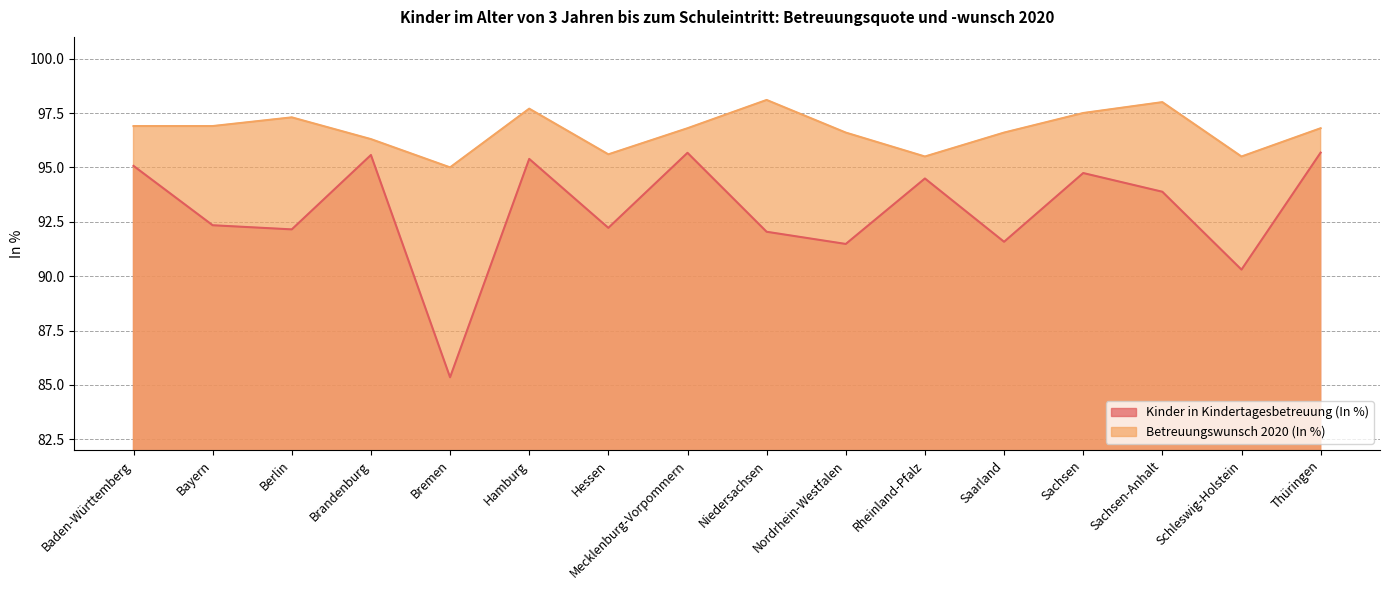

What is the spread (max minus min) of values at Bayern?

4.6